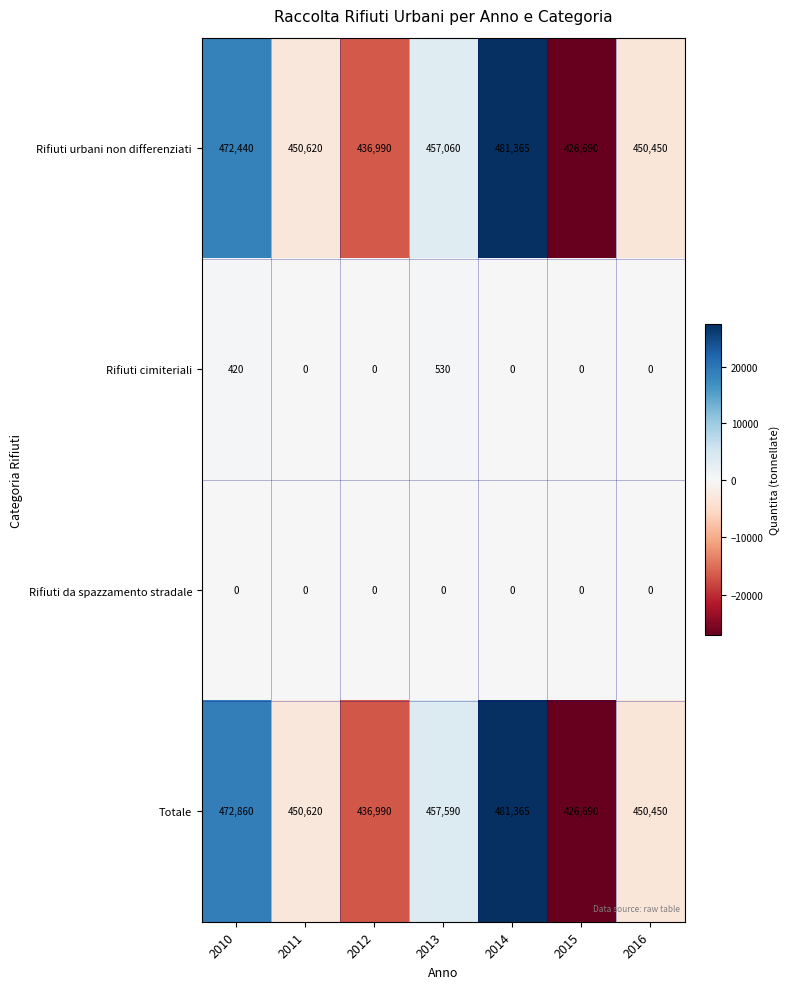

What is the total value across all series at 2016?

900900